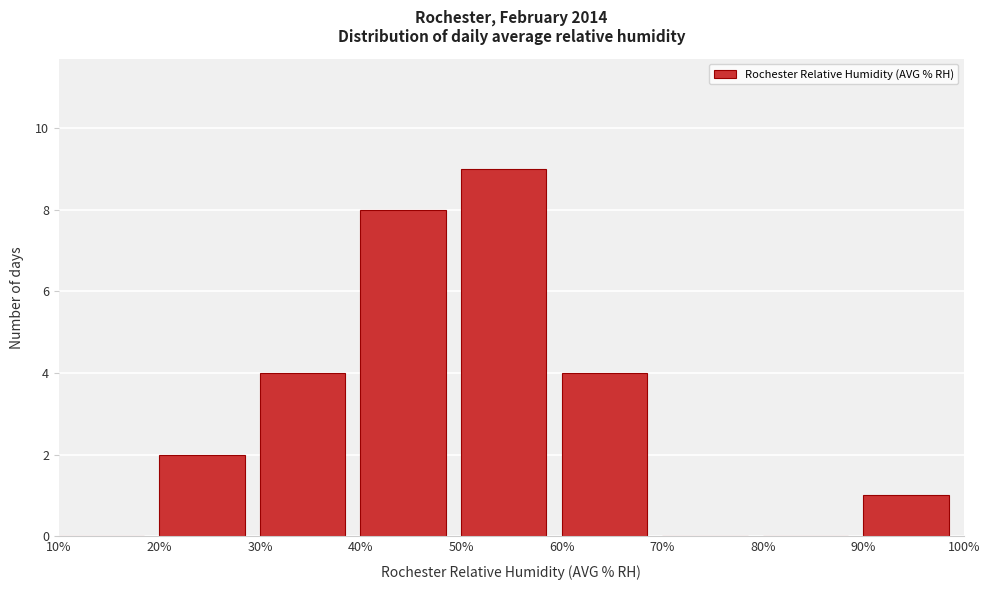

Over which range of the x-axis is the bar tallest?

50% to 60%